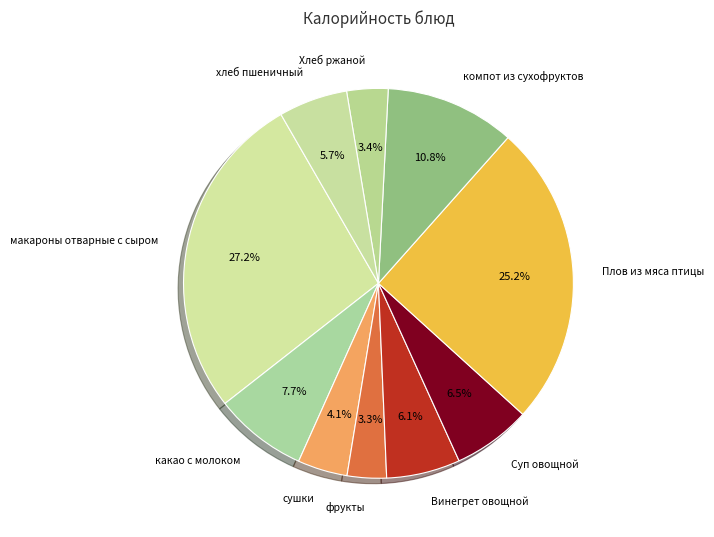

What is the smallest slice in the pie chart?

фрукты